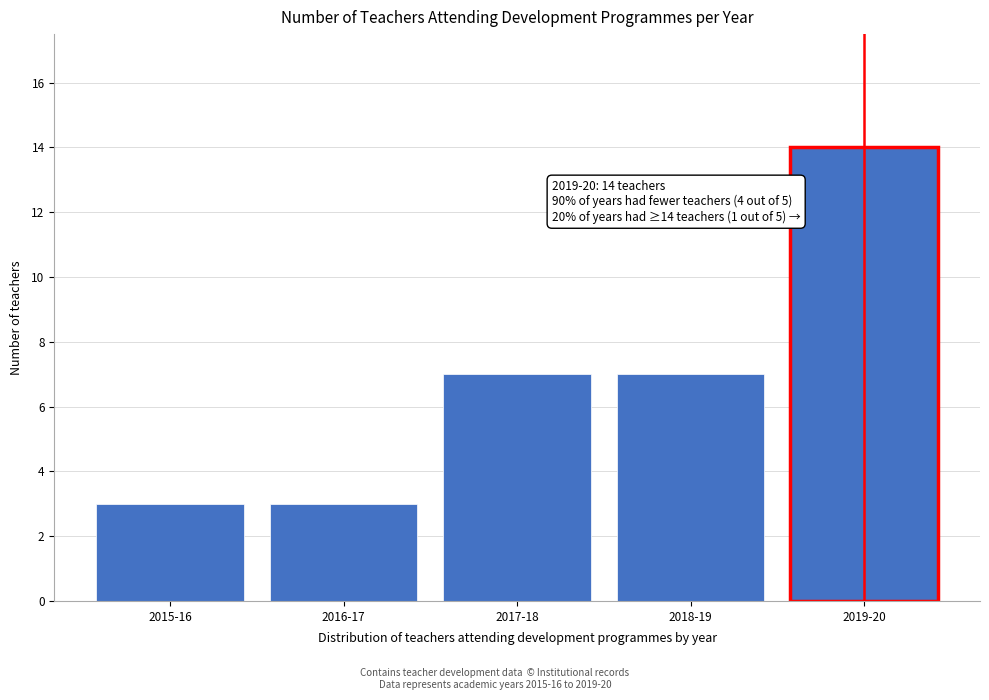

Reading left to right, extract all data points from this chart.

3	3	7	7	14